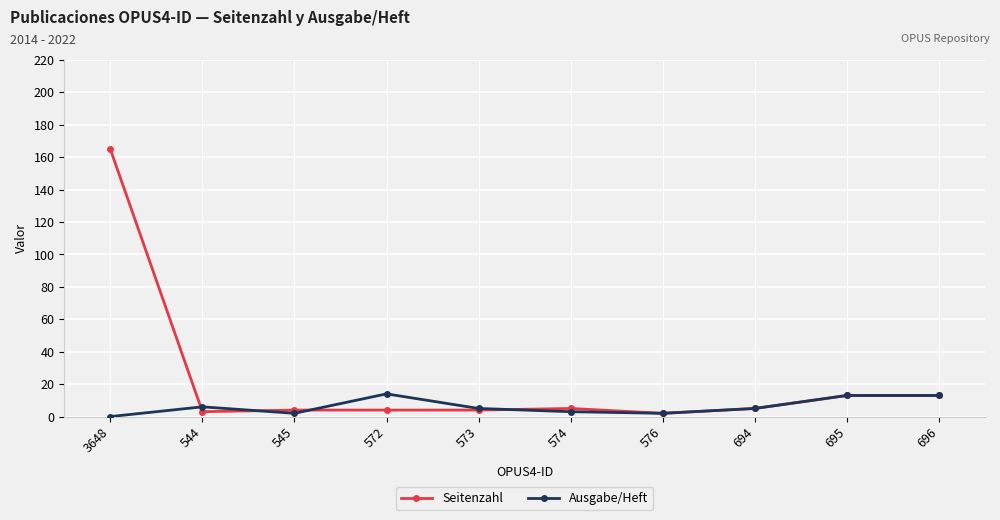

What is the difference between the Ausgabe/Heft values at 696 and 545?

11